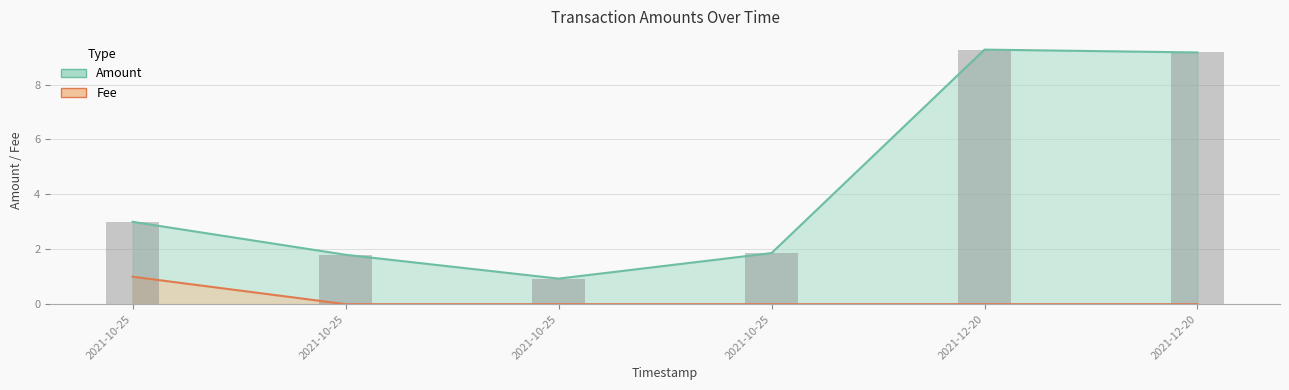

Reading right to left, what are all the values shown in this chart?

Amount: 9.2	9.3	1.9	0.9	1.8	3.0
Fee: 0.0	0.0	0.0	0.0	0.0	1.0